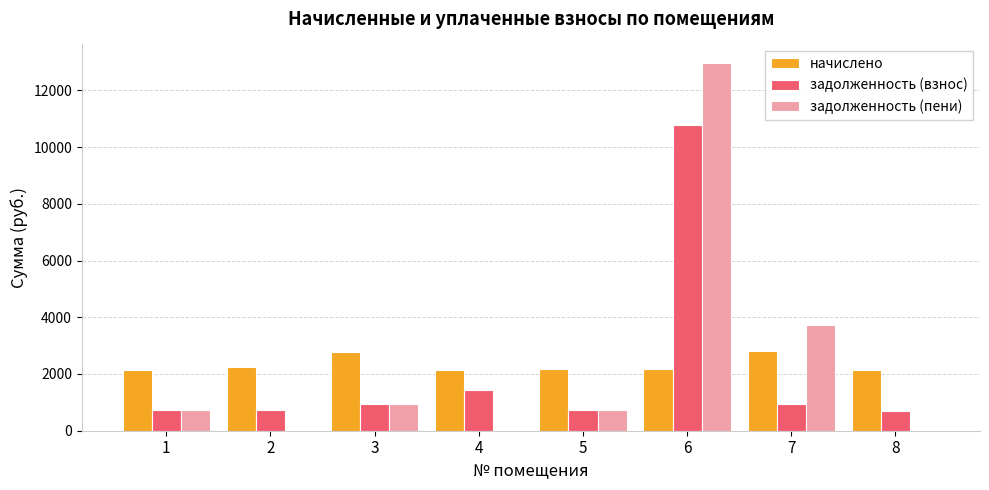

At which category is the sum across all series the highest?

6